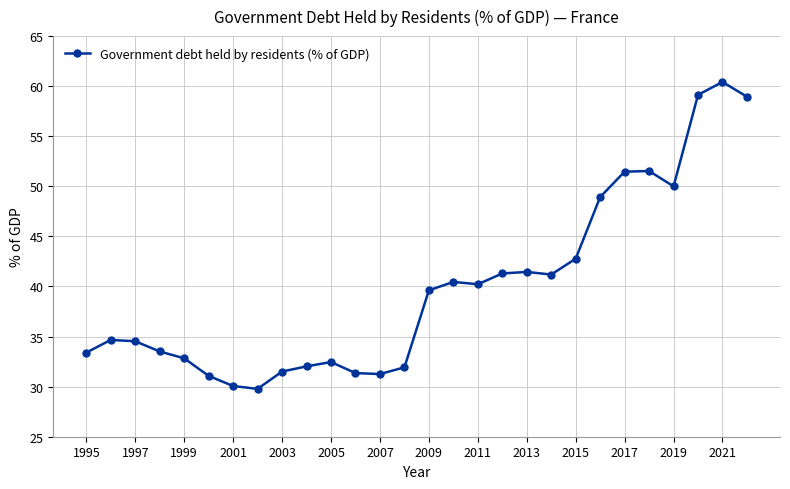

Count the number of categories in the chart.

28